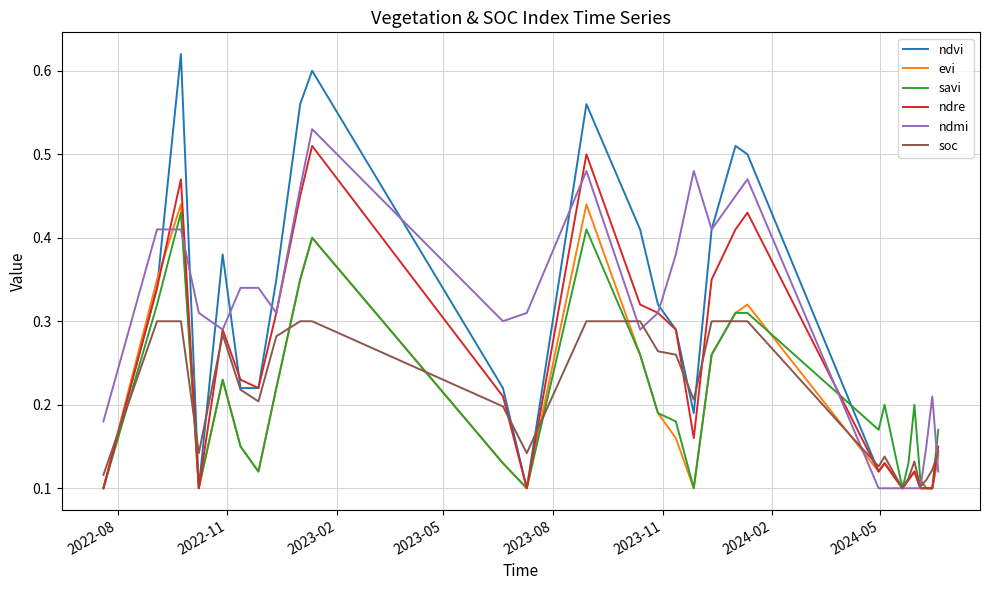

Which series has the largest range (max minus min)?

ndvi